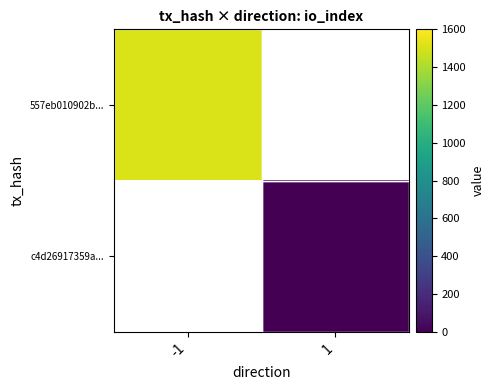

Is the value of 557eb010902b... at 1 greater than the value of c4d26917359a... at -1?

No